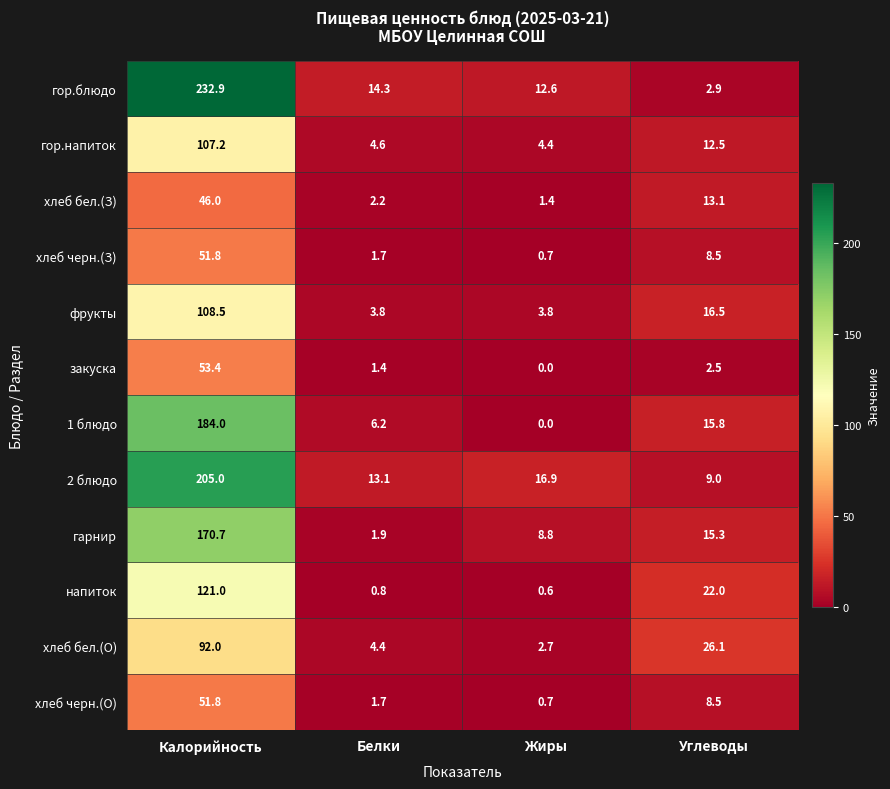

Which series has the largest range (max minus min)?

гор.блюдо